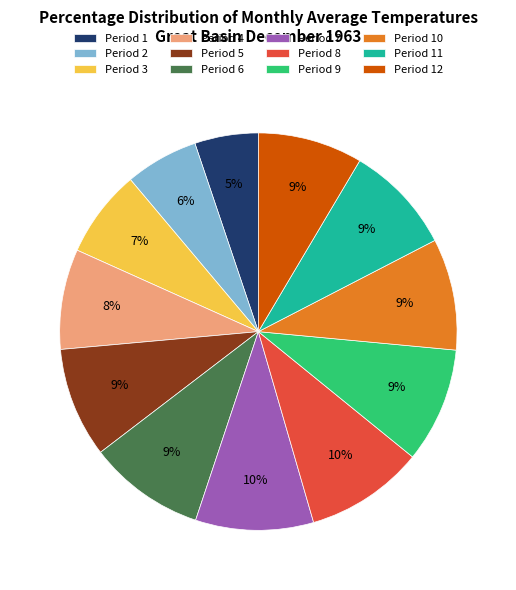

The Period 3 slice represents 1% of the pie. True or false?

False